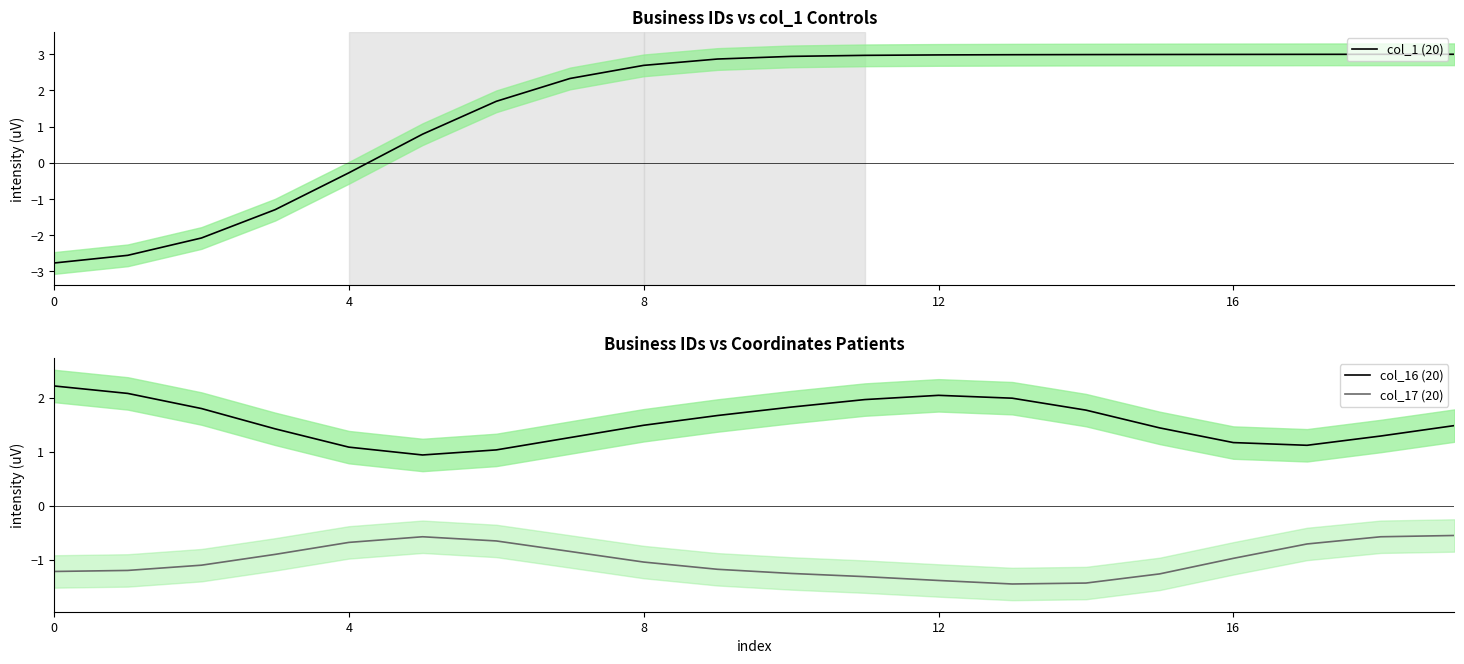

True or false: col_17 (20) and col_16 (20) cross at least once.

False